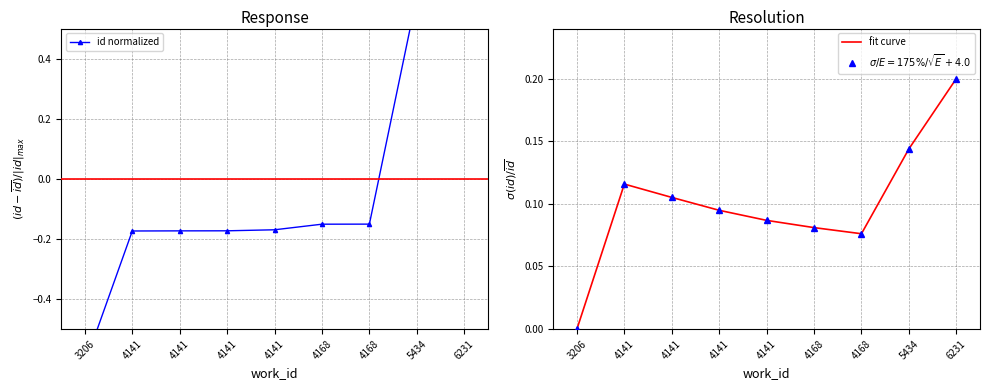

True or false: id normalized has a value of -0.3 at 4141.

False